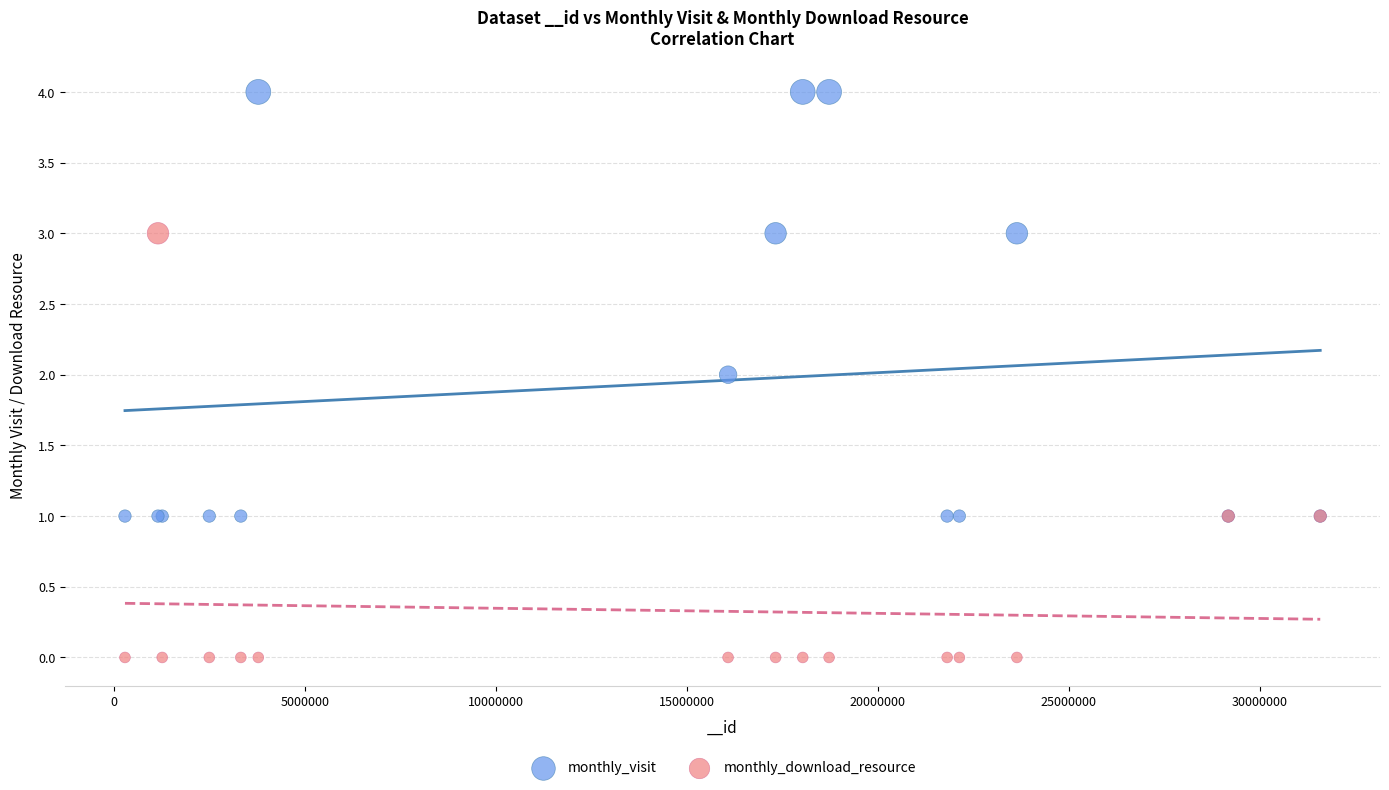

Which series contains the lowest Y value?

monthly_download_resource